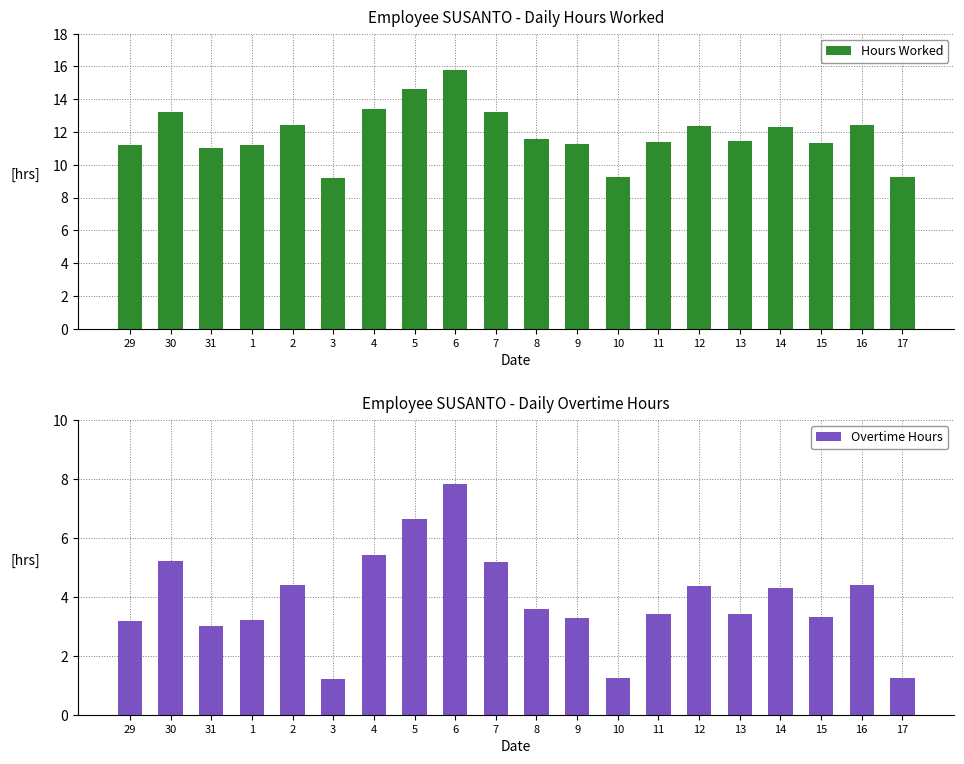

Rank the series by their maximum value, from lowest to highest.

Overtime Hours, Hours Worked